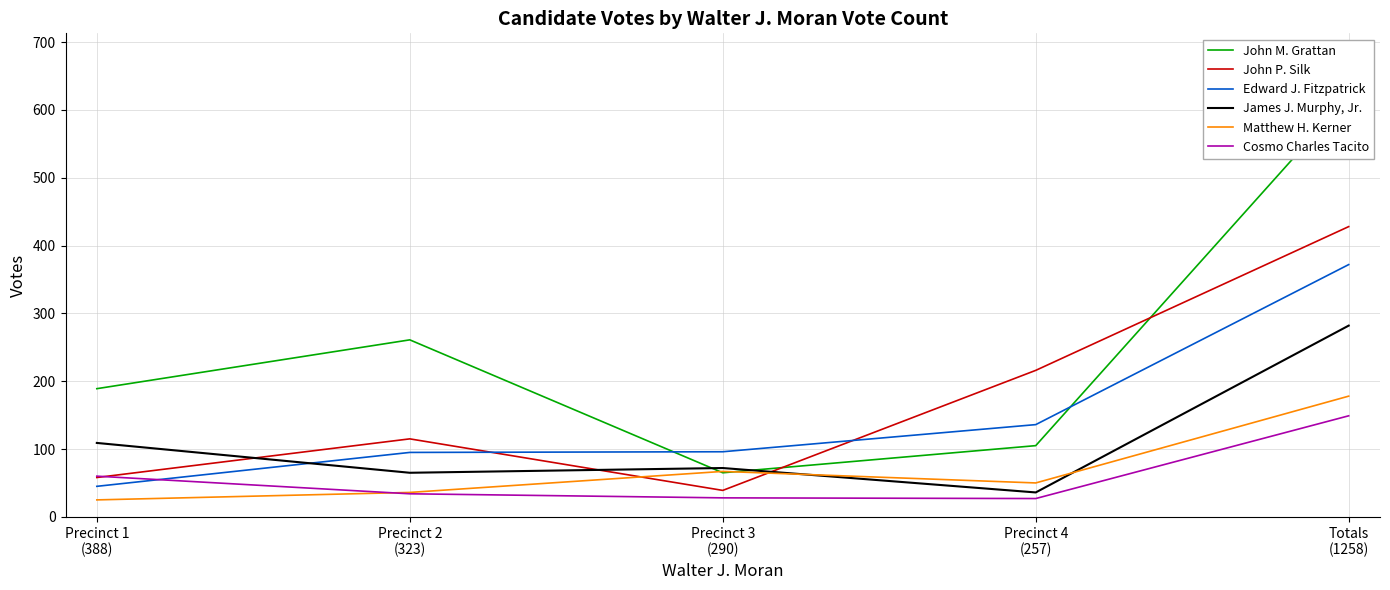

Which category has the highest value in the James J. Murphy, Jr. series?

Totals
(1258)